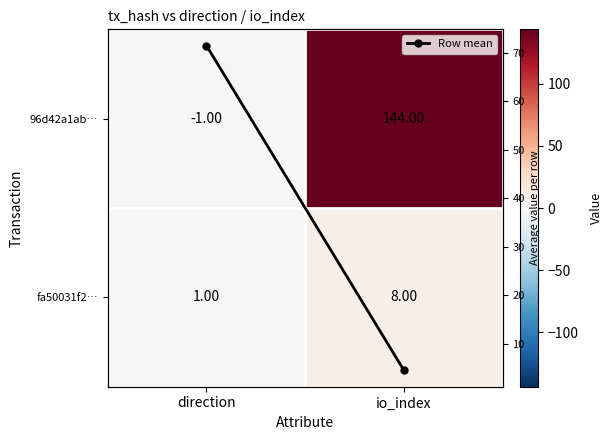

Which series changed the most between direction and io_index?

96d42a1ab…